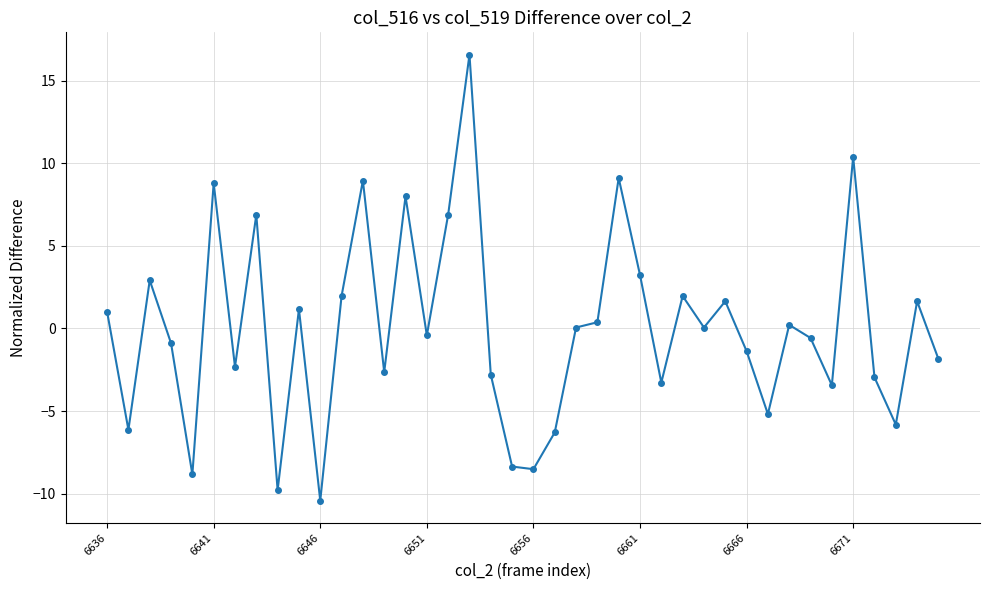

What is the smallest value displayed?

-10.4